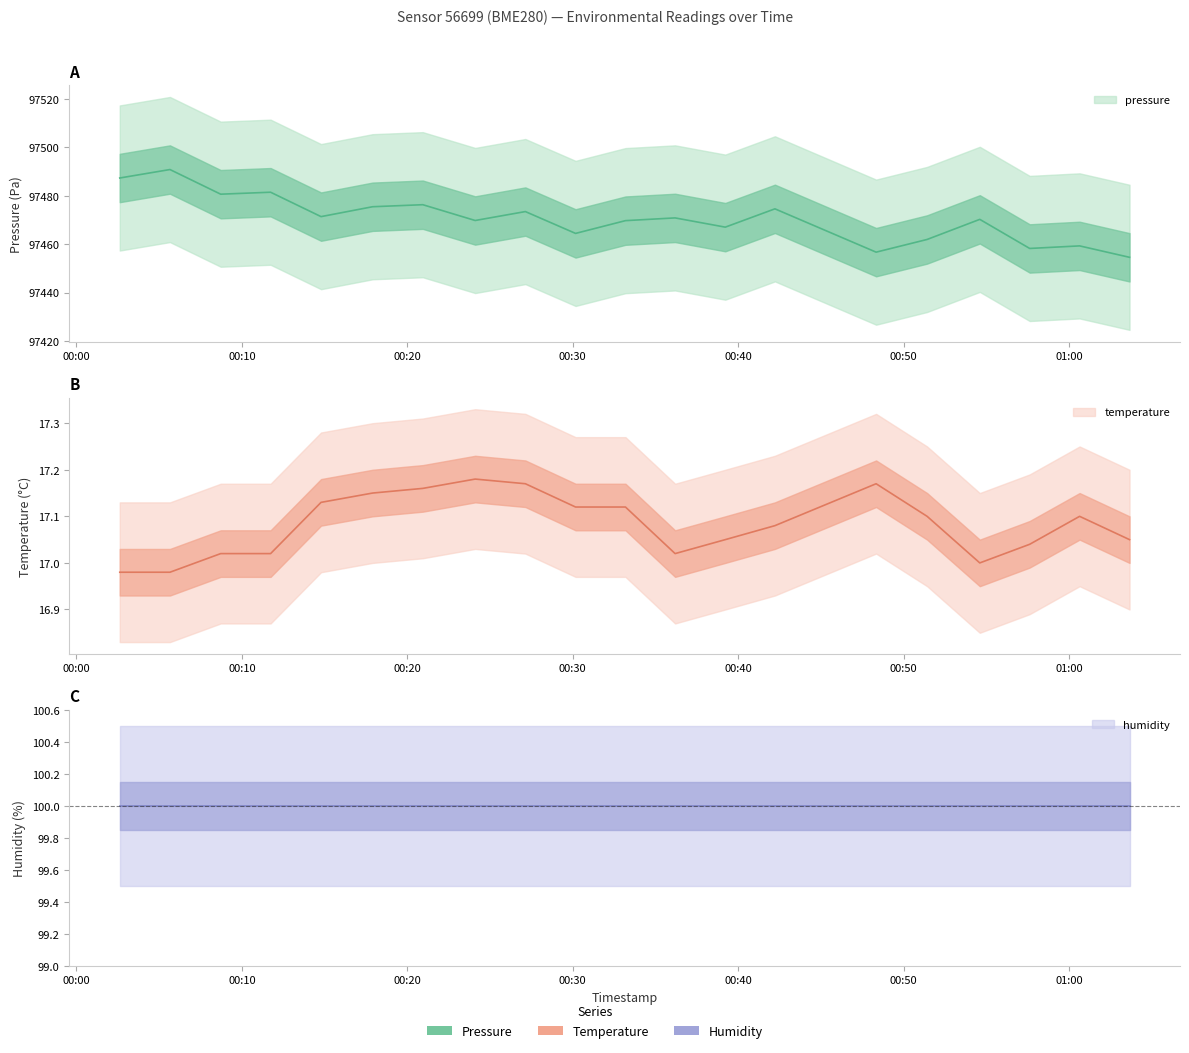

True or false: temperature and pressure intersect in this chart.

False